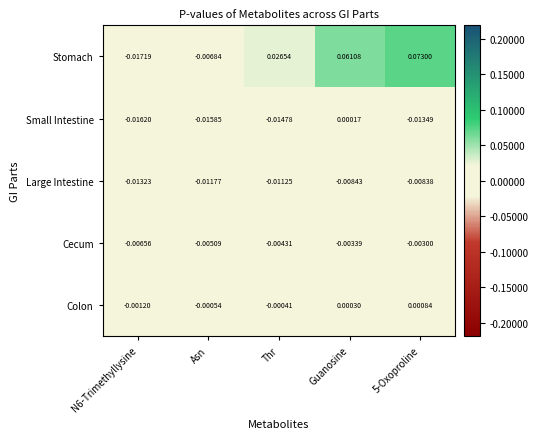

Between Guanosine and 5-Oxoproline, which series saw the biggest shift?

Small Intestine